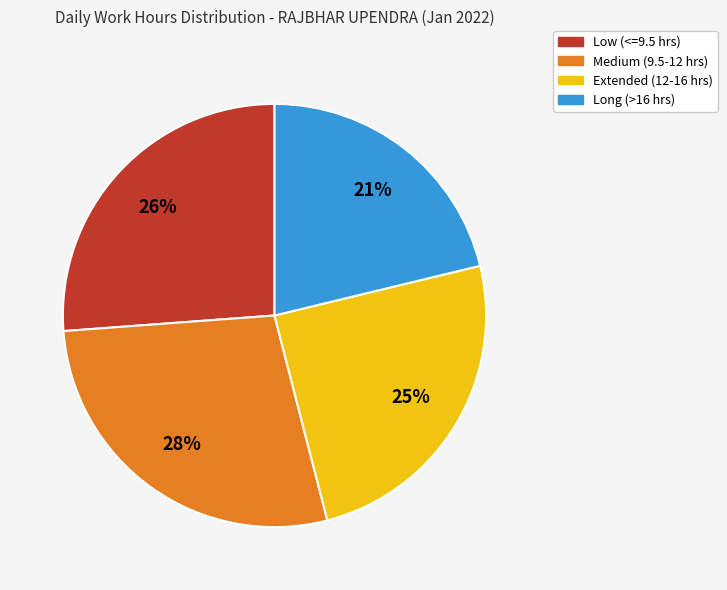

To the nearest percent, what is the average slice percentage?

25%